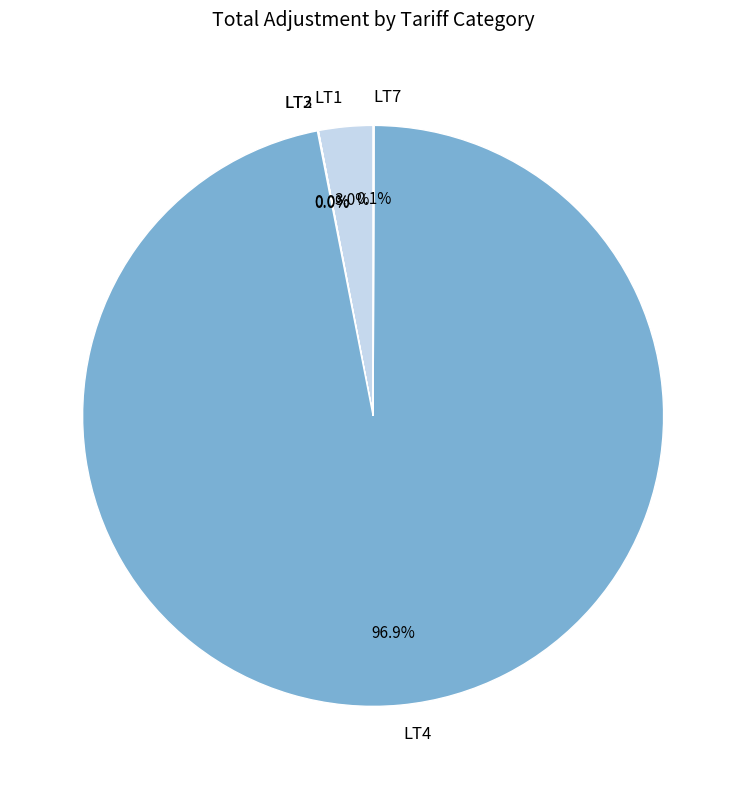

Which category has the biggest portion of the pie?

LT4